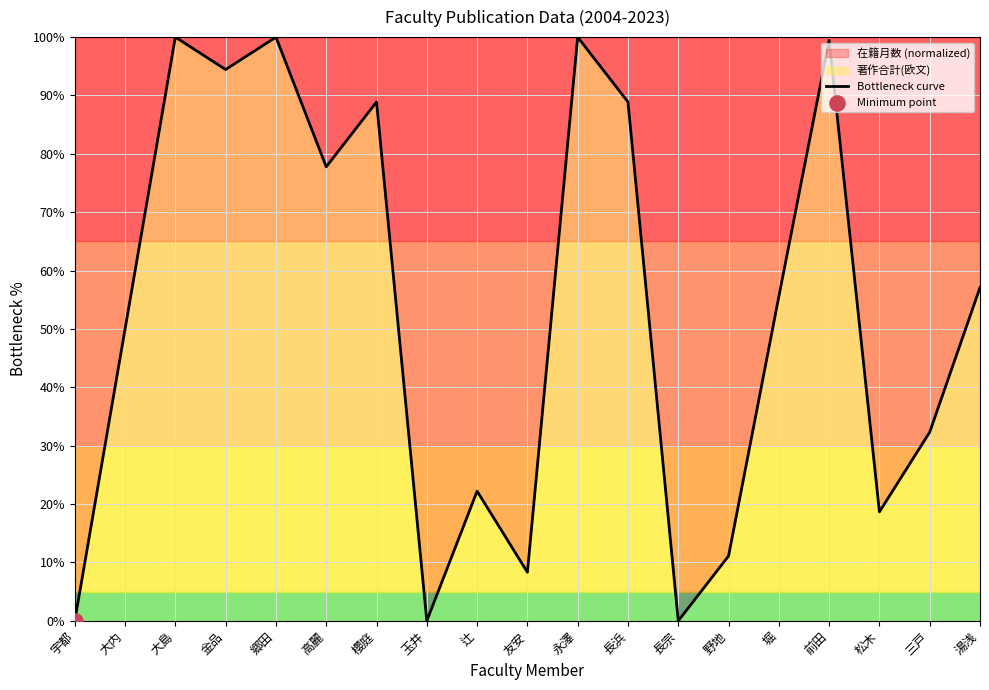

Which has a higher value, 湯浅 or 野地?

湯浅